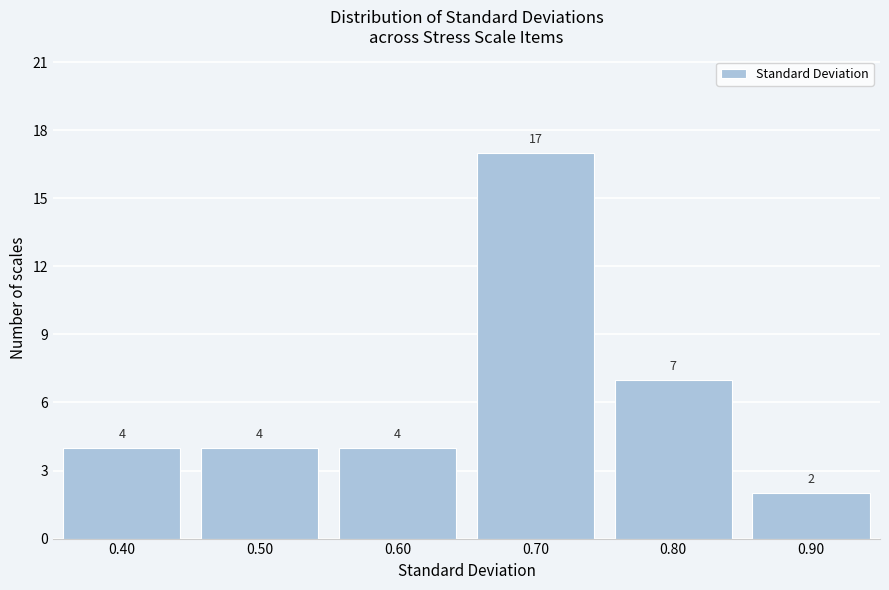

Reading left to right, list all the values displayed in this chart.

0.40=4	0.50=4	0.60=4	0.70=17	0.80=7	0.90=2